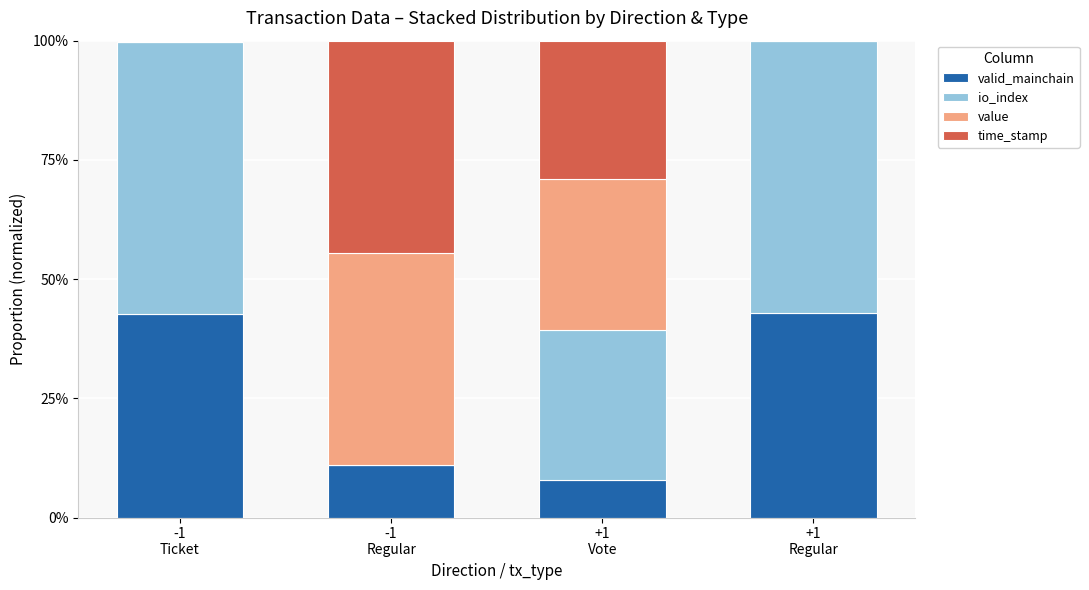

Are the bars horizontal?

No